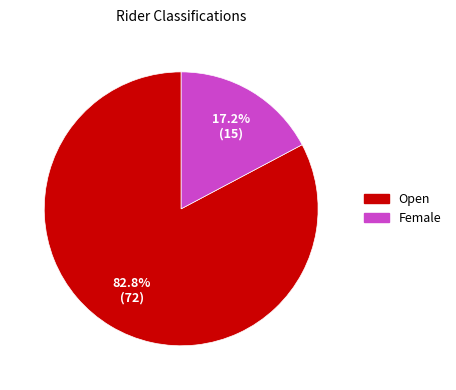

True or false: Open accounts for 70% of the total.

False